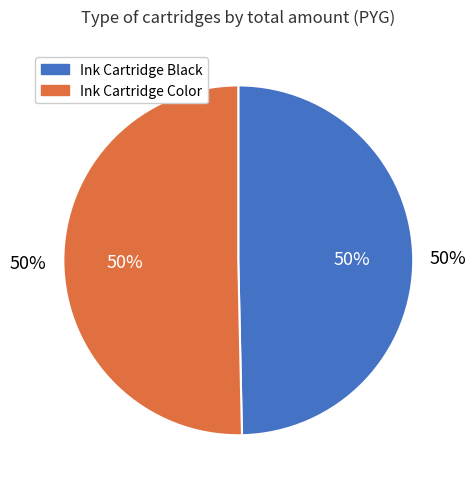

How many segments does this pie chart have?

2